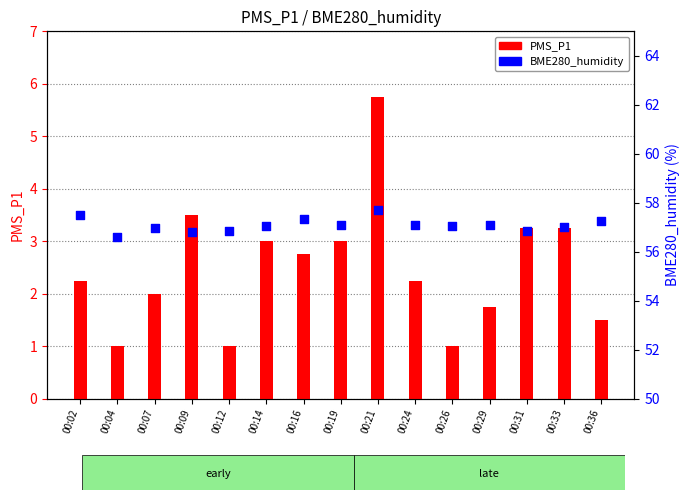

Is the value of BME280_humidity at 00:09 greater than the value of PMS_P1 at 00:12?

Yes